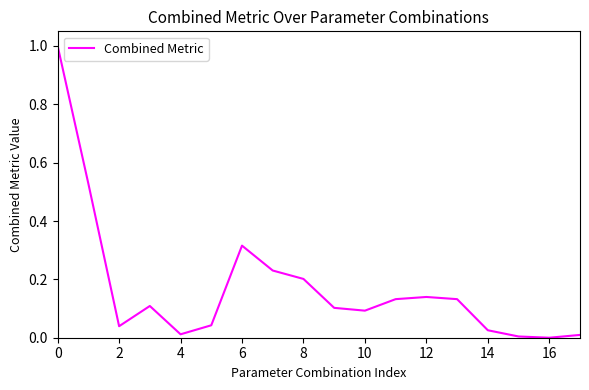

What is the maximum value shown in the chart?

1.0